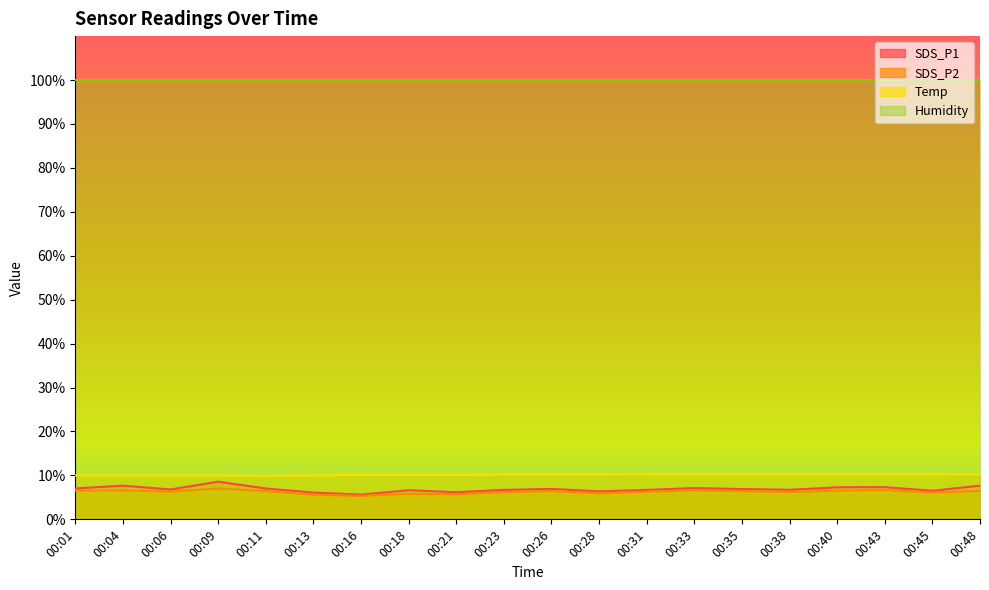

Rank the series by their maximum value, from lowest to highest.

SDS_P2, SDS_P1, Temp, Humidity